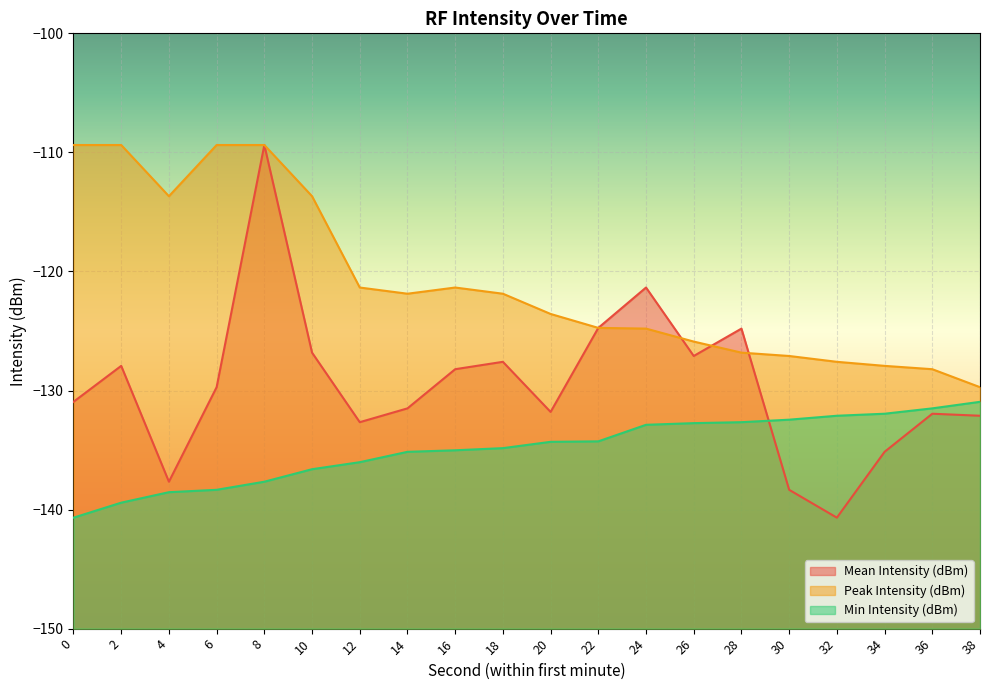

Rank the series by their maximum value, from lowest to highest.

Min Intensity (dBm), Mean Intensity (dBm), Peak Intensity (dBm)